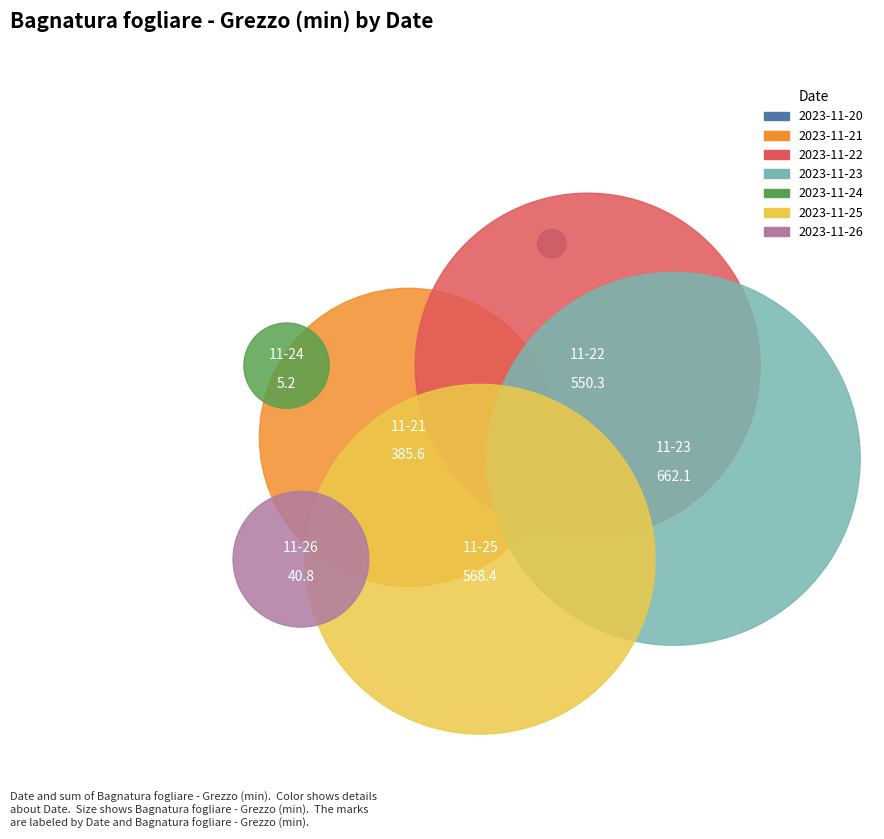

How many slices are in this pie chart?

7